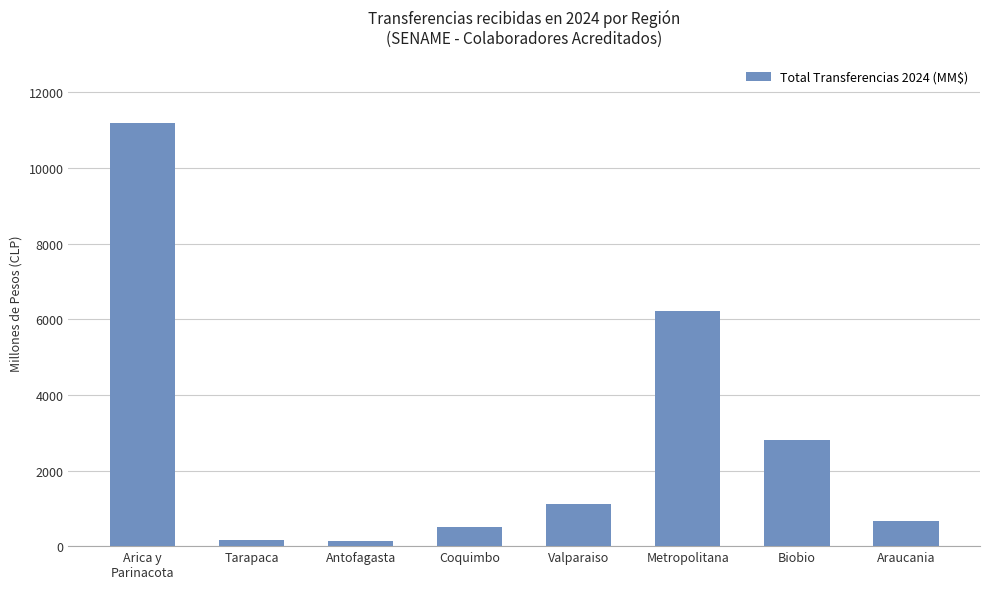

What is the approximate value at Metropolitana?

6208.1